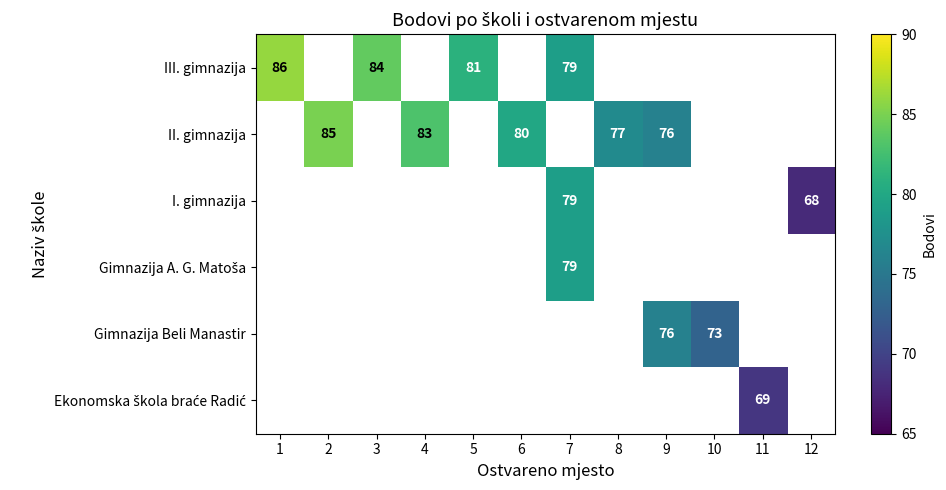

True or false: III. gimnazija has a value of 86 at 1.

True